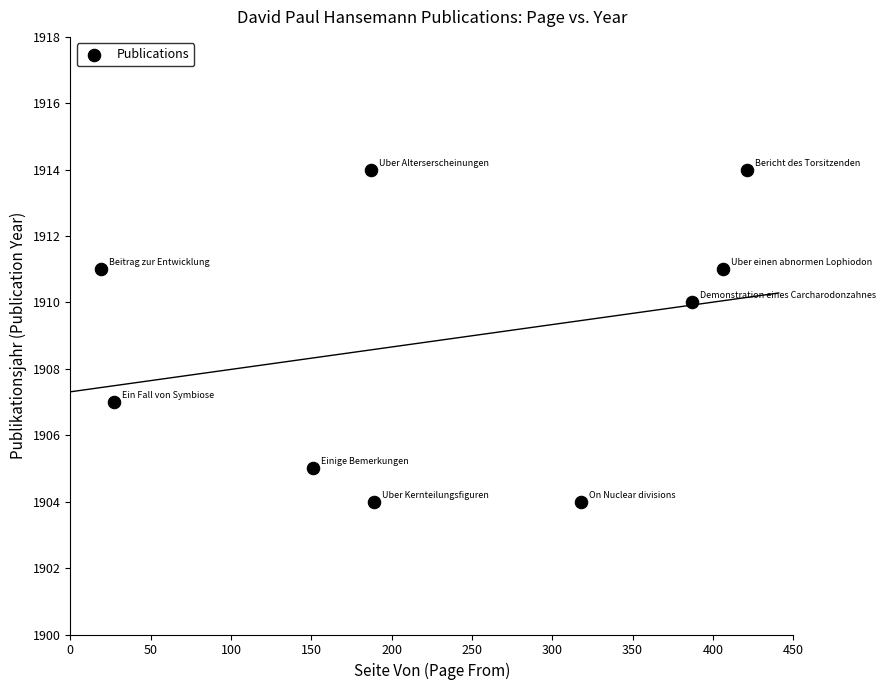

What is the average Y value?

1909